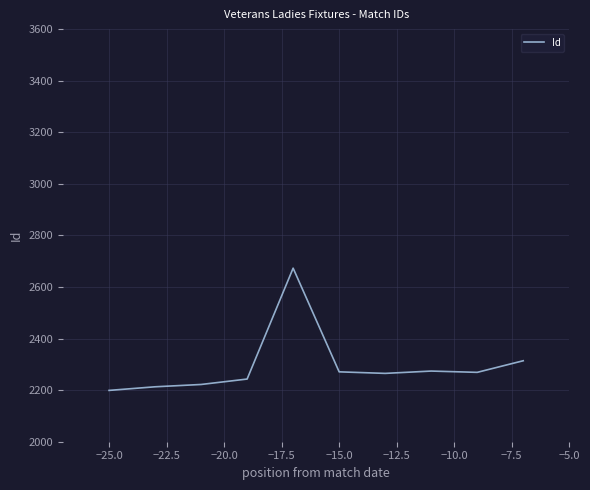

What is the difference between the maximum and minimum values?

474